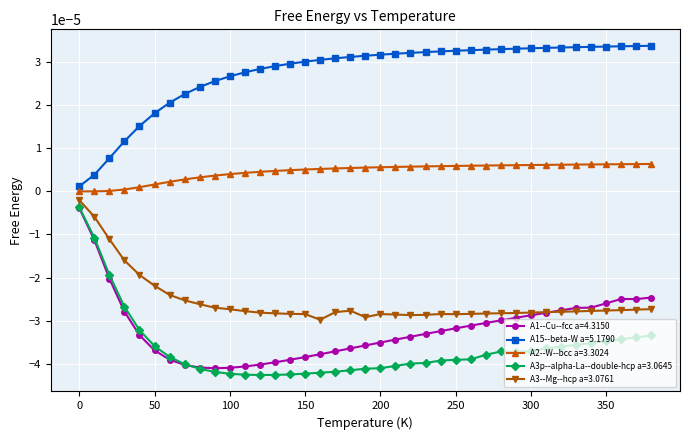

How many categories are shown in the chart?

39